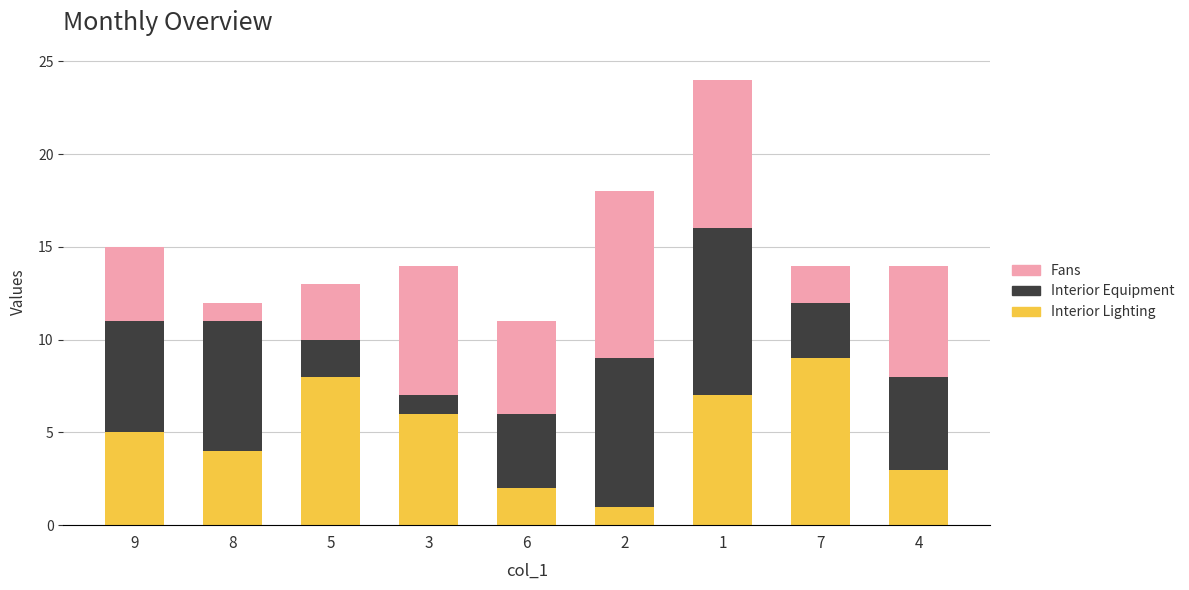

Reading left to right, transcribe the values for Interior Lighting.

9=5	8=4	5=8	3=6	6=2	2=1	1=7	7=9	4=3